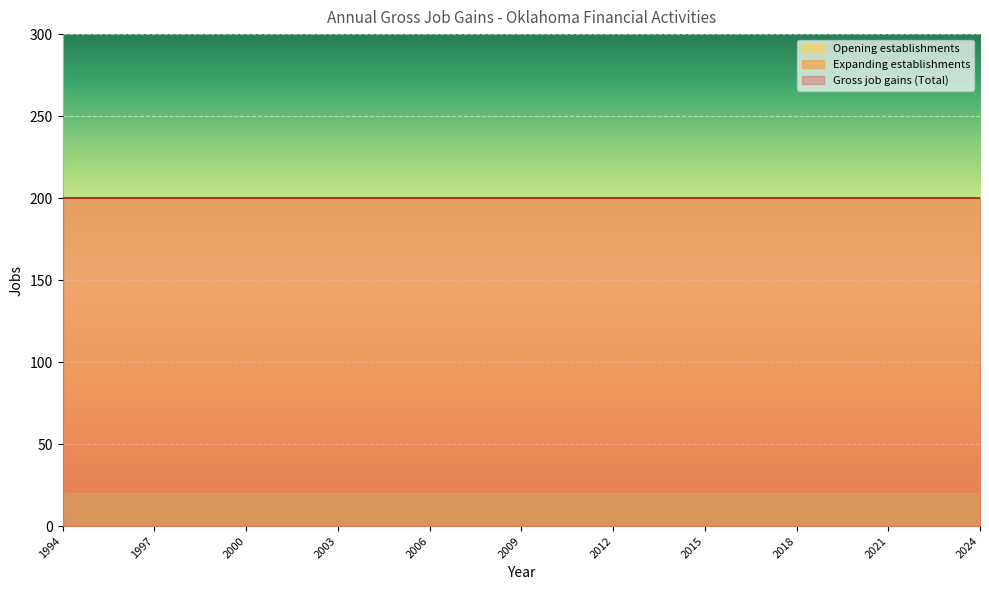

Is the value of Gross job gains (Total) at 2003 greater than the value of Expanding establishments at 2004?

Yes